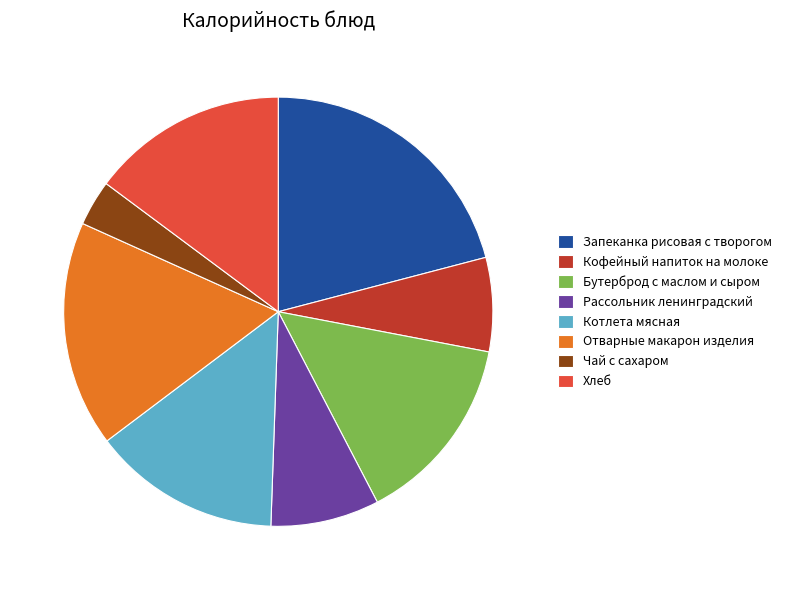

Is Рассольник ленинградский the majority of the pie?

No